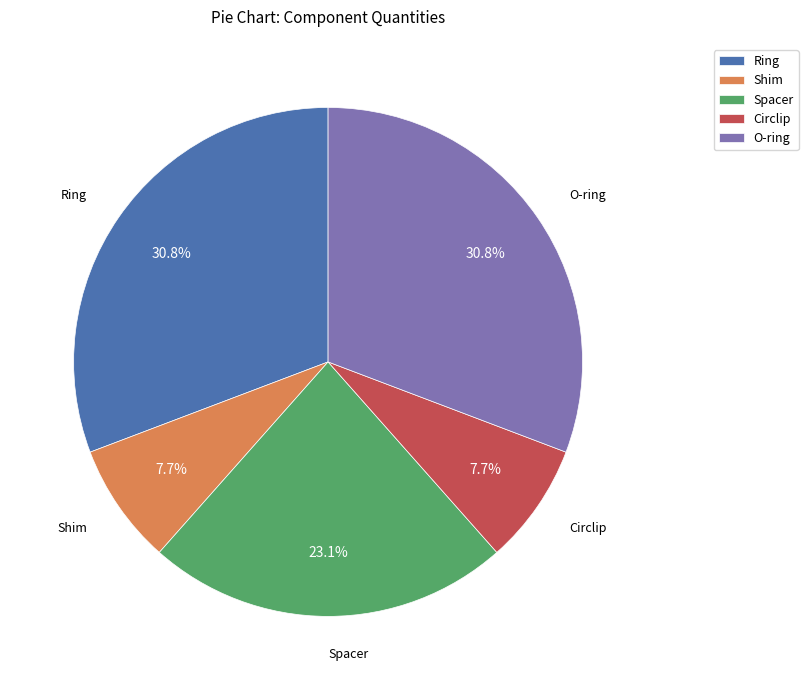

What percentage is the Ring slice, to the nearest percent?

31%